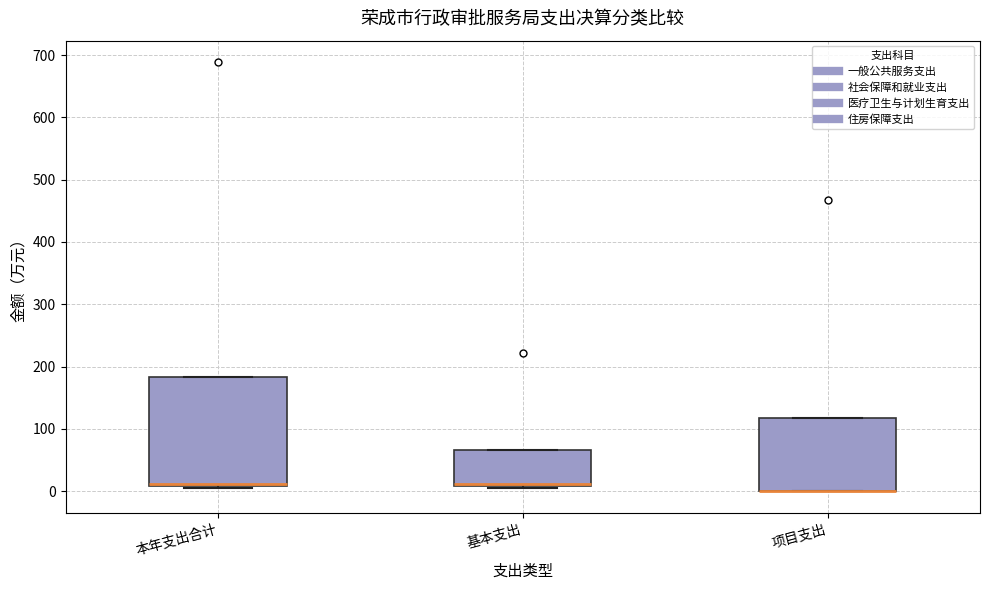

Where is the lower edge of the box for 项目支出 on the y-axis? The values are not printed on the chart, so give them approximately, as read against the axis.

0